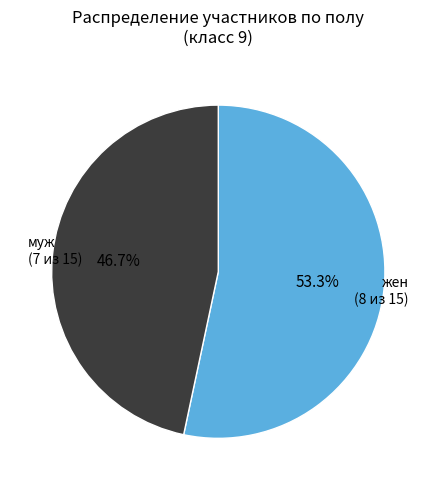

To the nearest percent, what percentage of the pie is муж?

47%